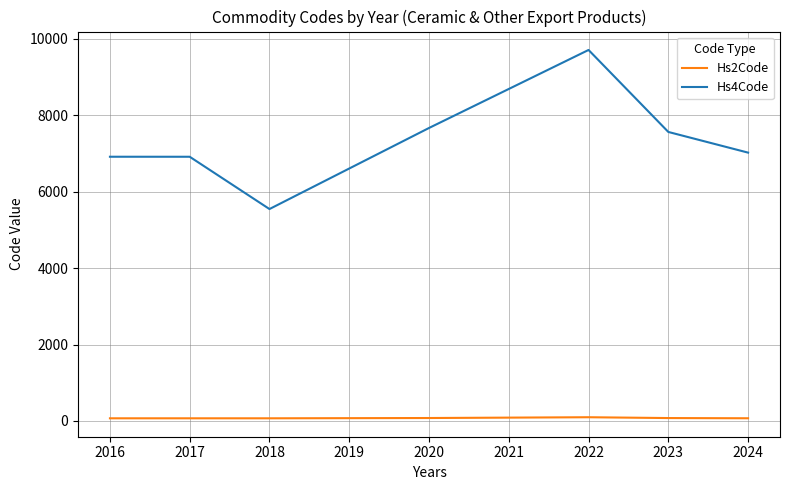

In Hs2Code, how many points are higher than both neighbors (excluding endpoints)?

1